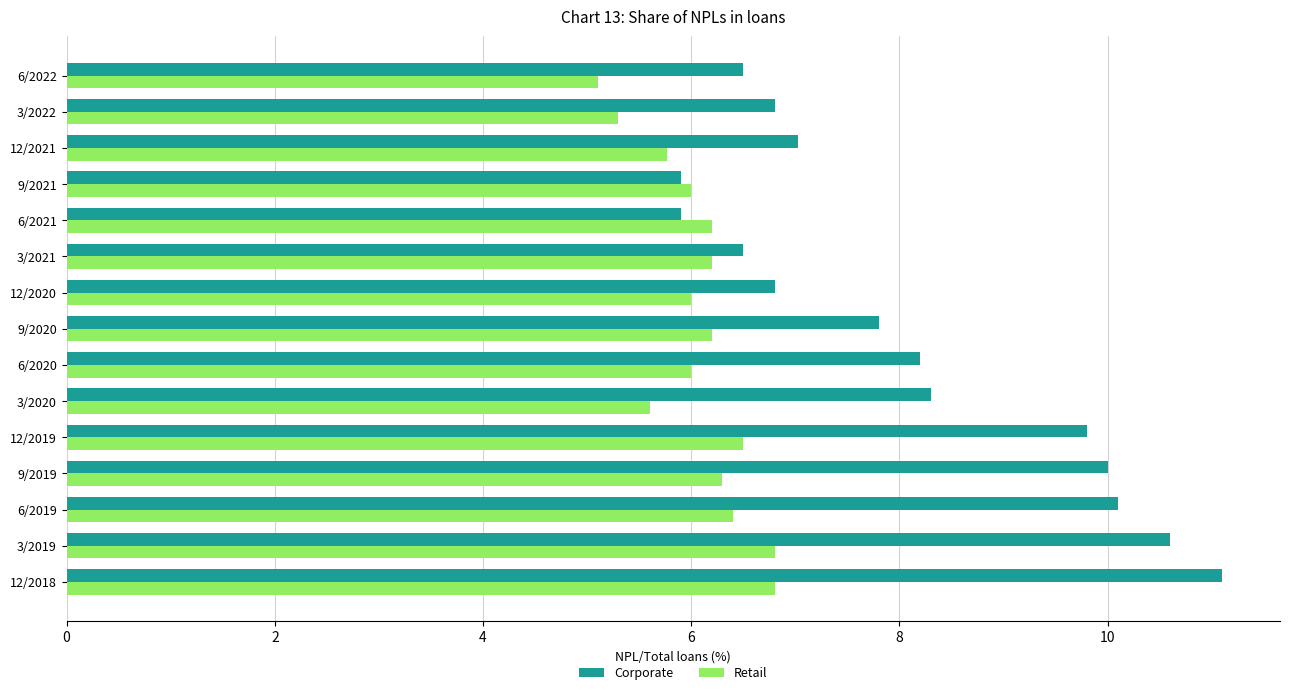

The value of Retail at 9/2020 is 6.2. True or false?

True